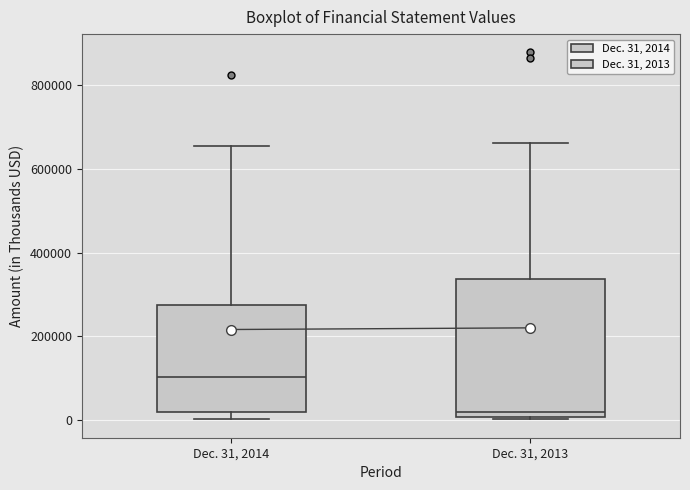

Reading left to right, transcribe this box plot: for each box, give where its median line is, the range the box spans, and where its two whiskers end, as read against the y-axis. The values are not printed on the chart, so give them approximately, as read against the axis.

Dec. 31, 2014: median 100000, box 20000 to 280000, whiskers 0 to 660000
Dec. 31, 2013: median 20000, box 0 to 340000, whiskers 0 (just below the box's lower edge) to 660000